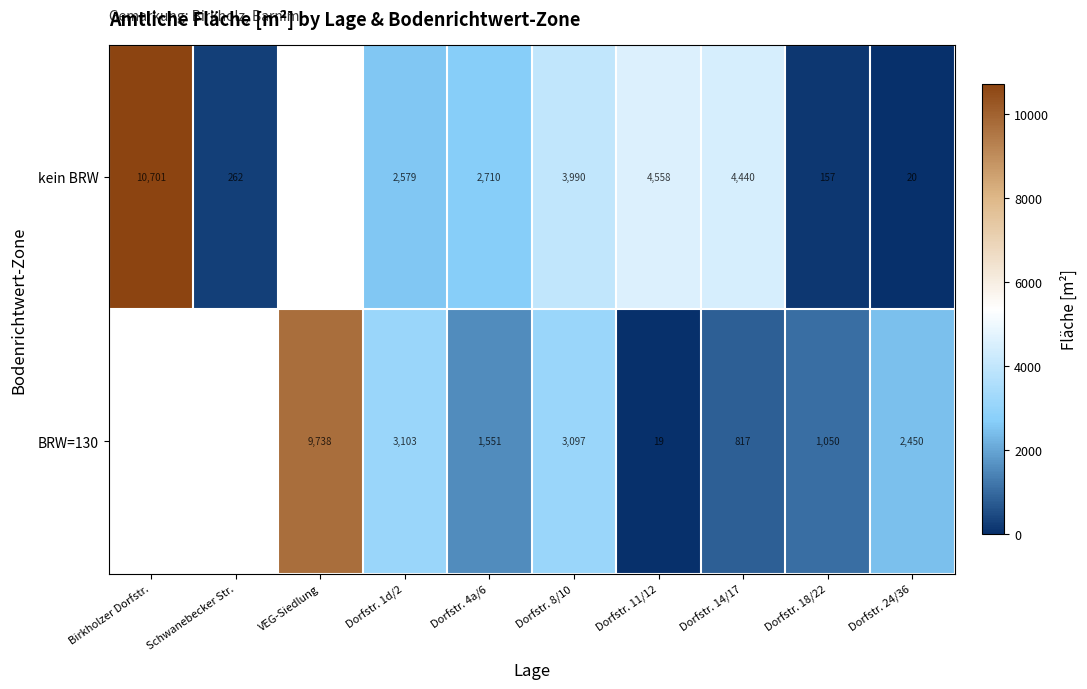

Is the value of BRW=130 at Dorfstr. 4a/6 greater than the value of kein BRW at Dorfstr. 4a/6?

No